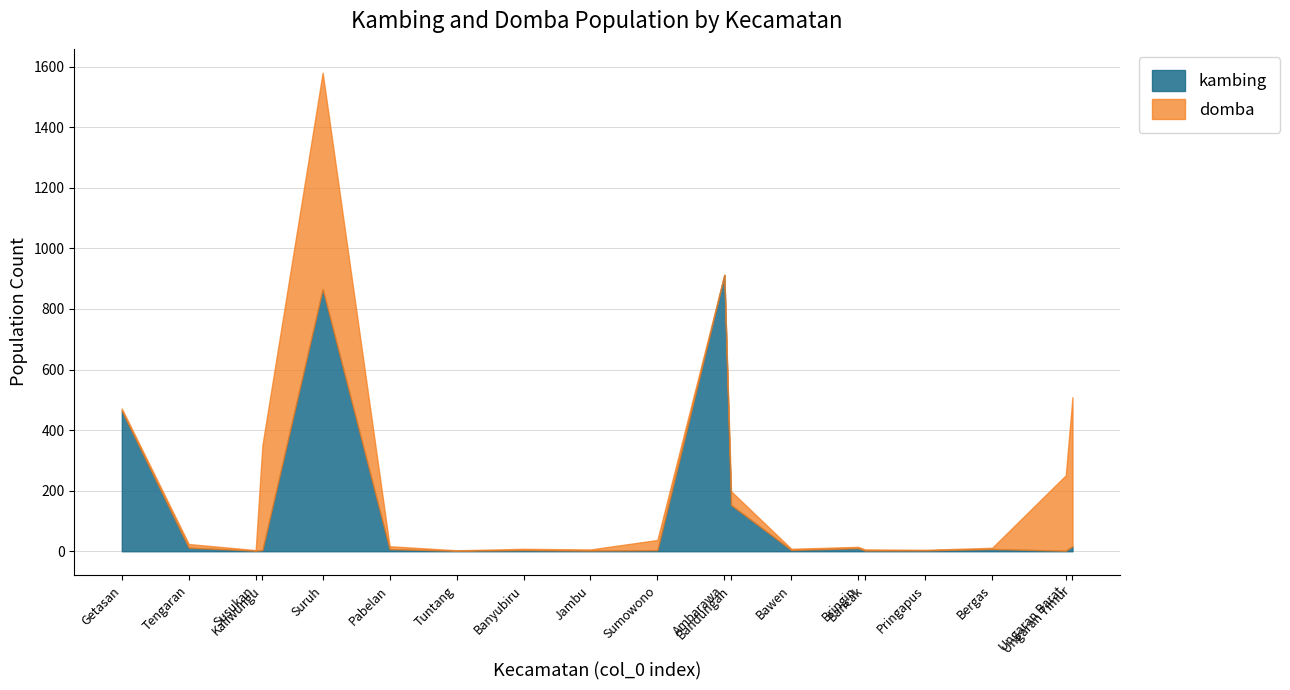

True or false: kambing has more than 0 interior local peaks.

True